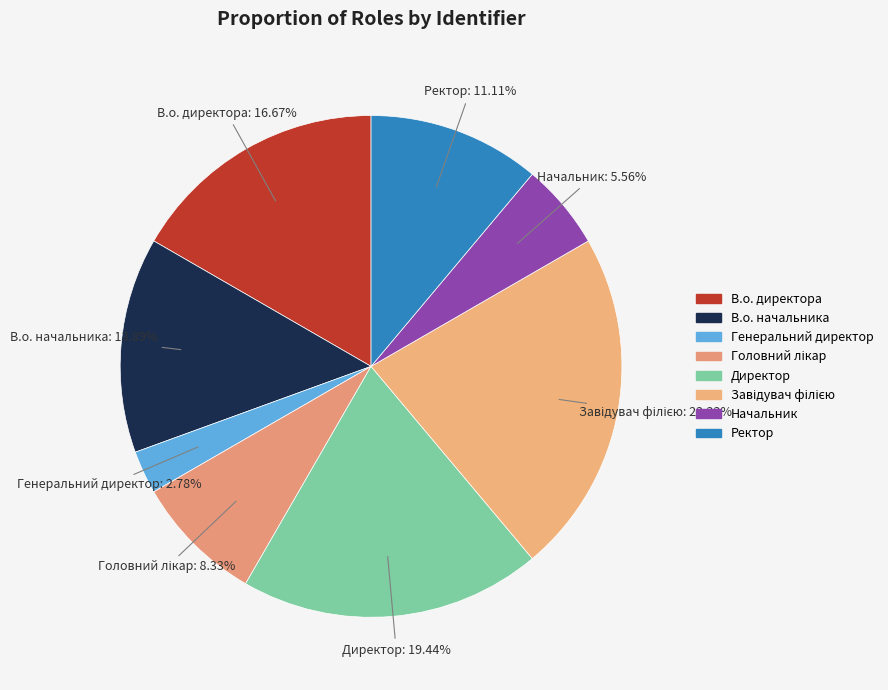

What is the ratio of the value at Директор to the value at В.о. директора?

1.2